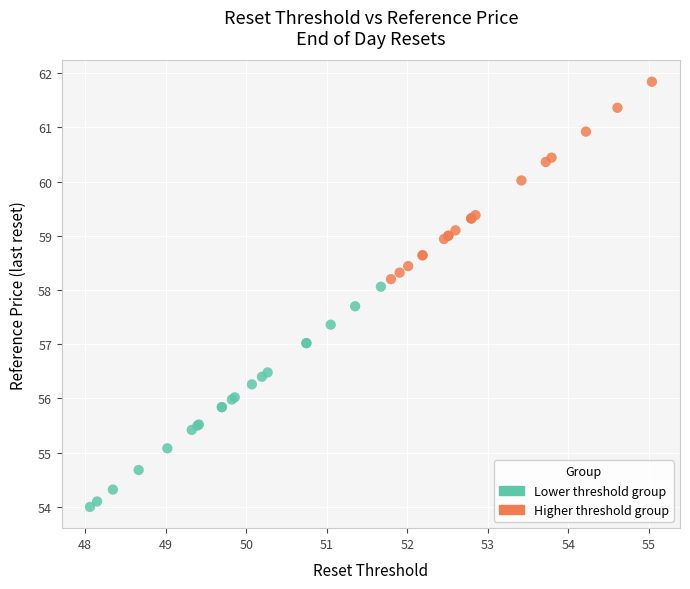

Which series reaches the minimum Y coordinate?

Lower threshold group